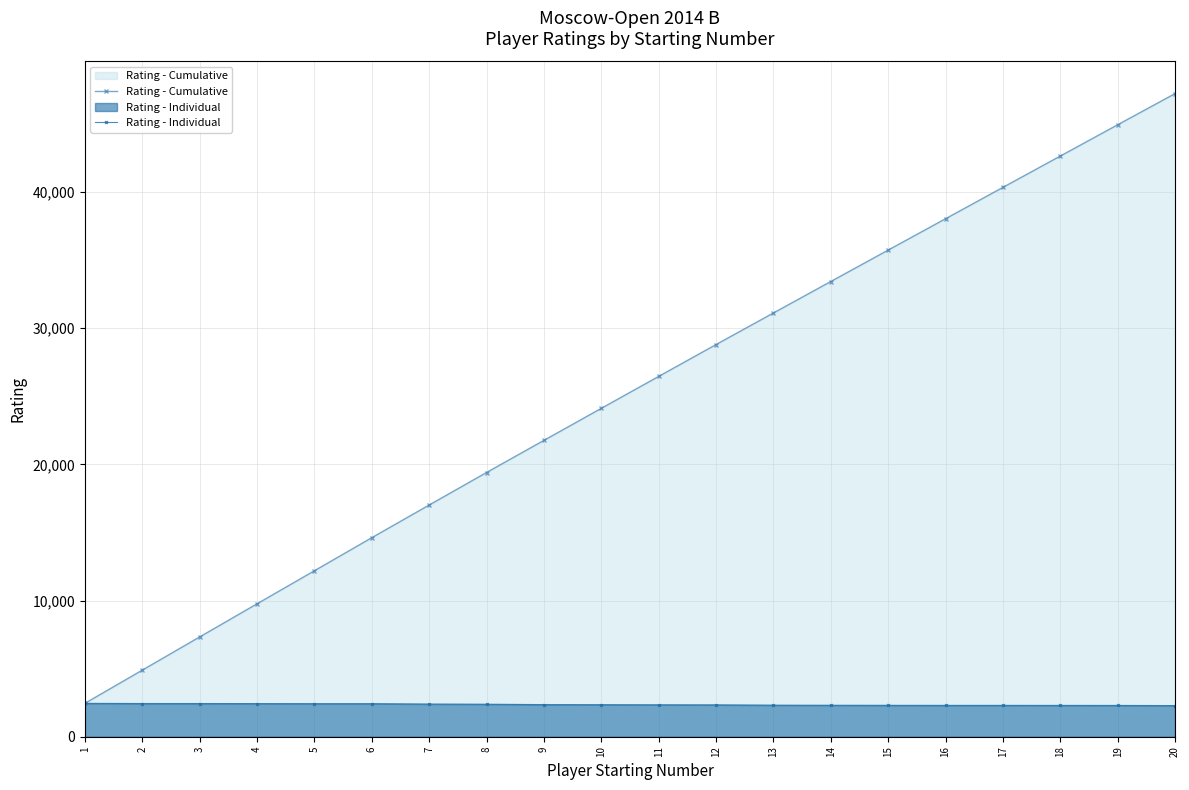

How many lines are shown in the chart?

2